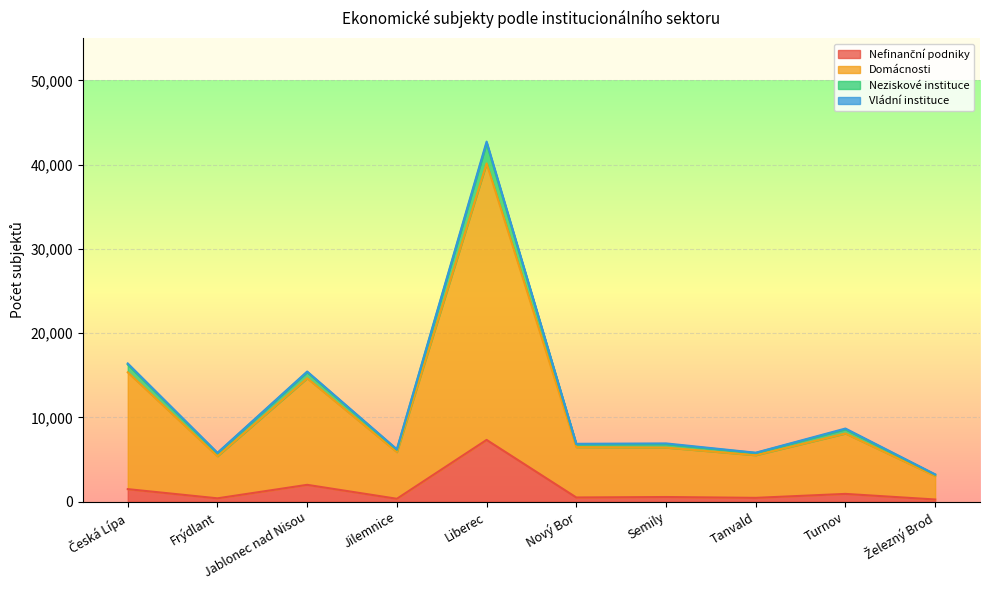

Which series has the largest total across all categories?

Domácnosti